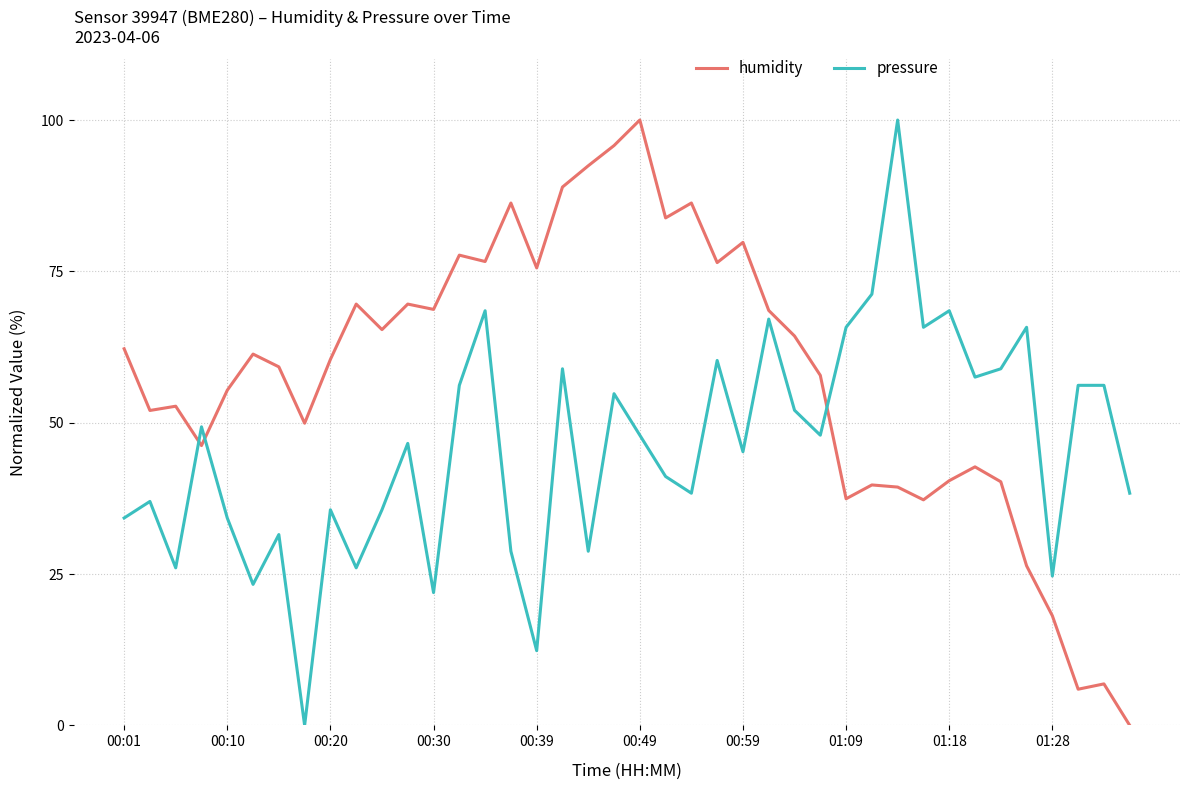

What is the highest value of the pressure series?

100.0